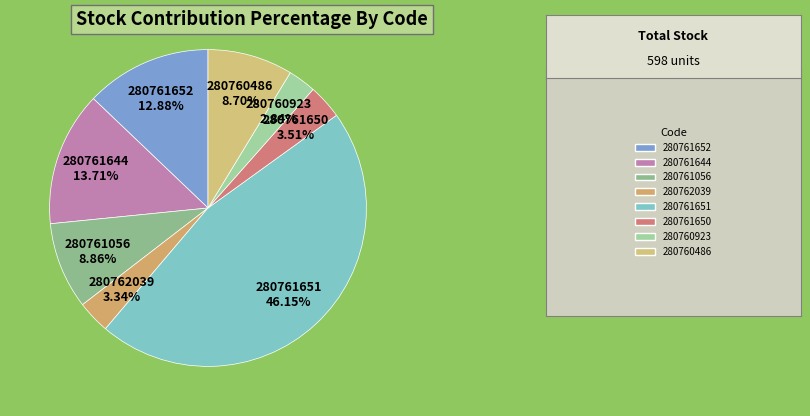

Rank the categories by value from highest to lowest.

280761651, 280761644, 280761652, 280761056, 280760486, 280761650, 280762039, 280760923